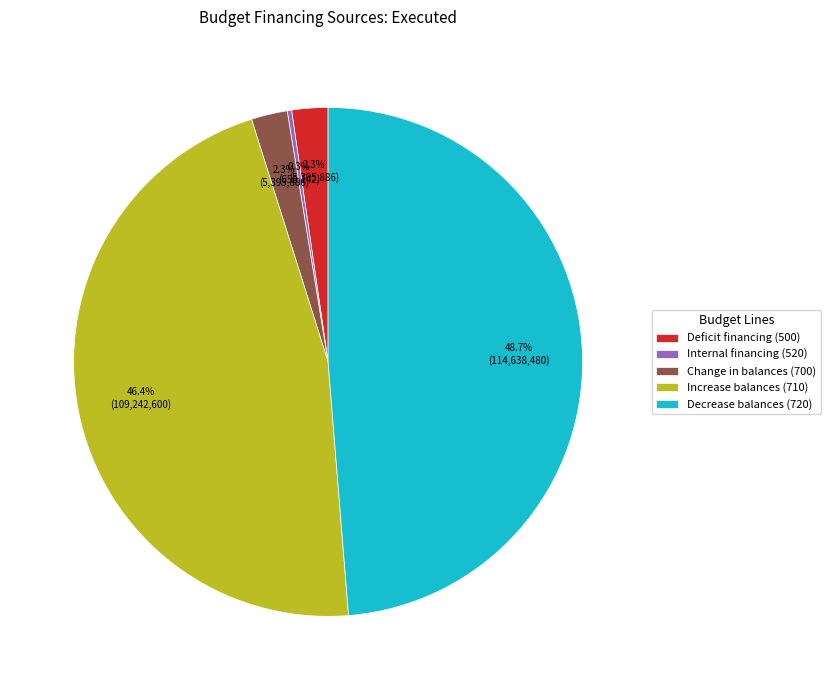

What is the ratio of the value at Decrease balances (720) to the value at Change in balances (700)?

21.2